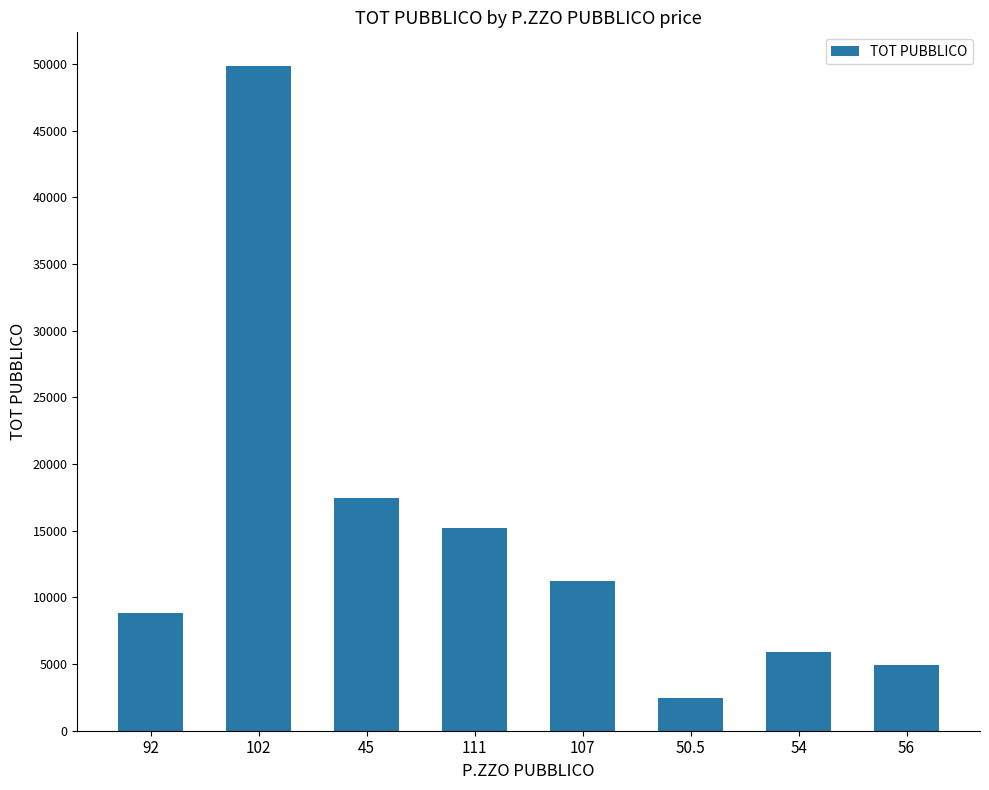

Reading right to left, list all the values displayed in this chart.

56=4928	54=5940	50.5=2424	107=11235	111=15207	45=17460	102=49878	92=8832